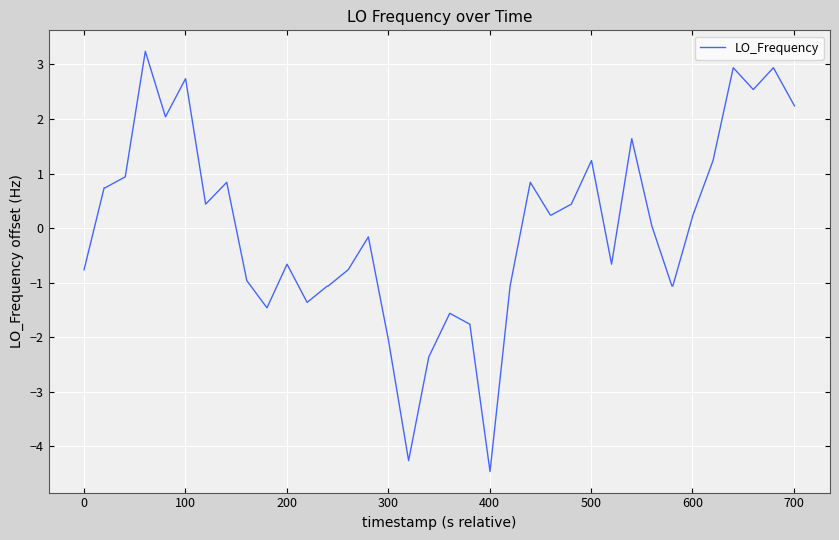

What is the difference between the maximum and minimum values?

7.7